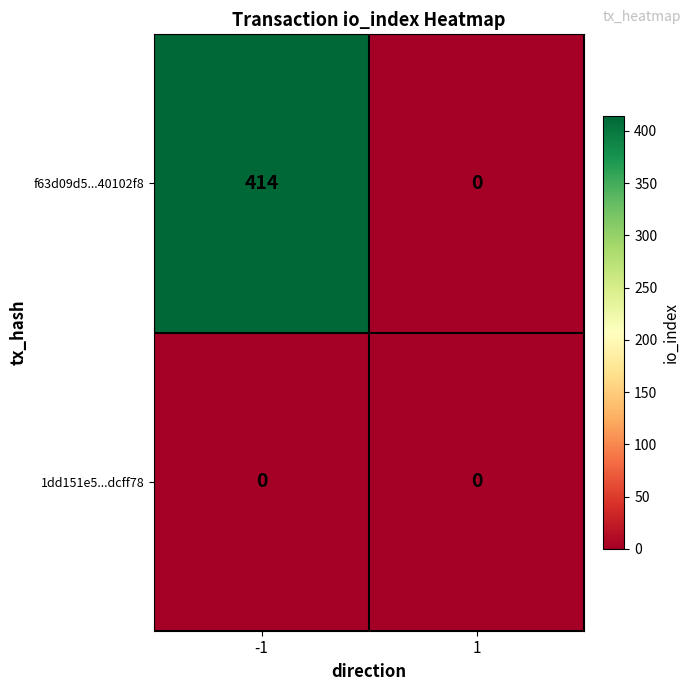

Which series has the widest spread of values?

f63d09d5...40102f8